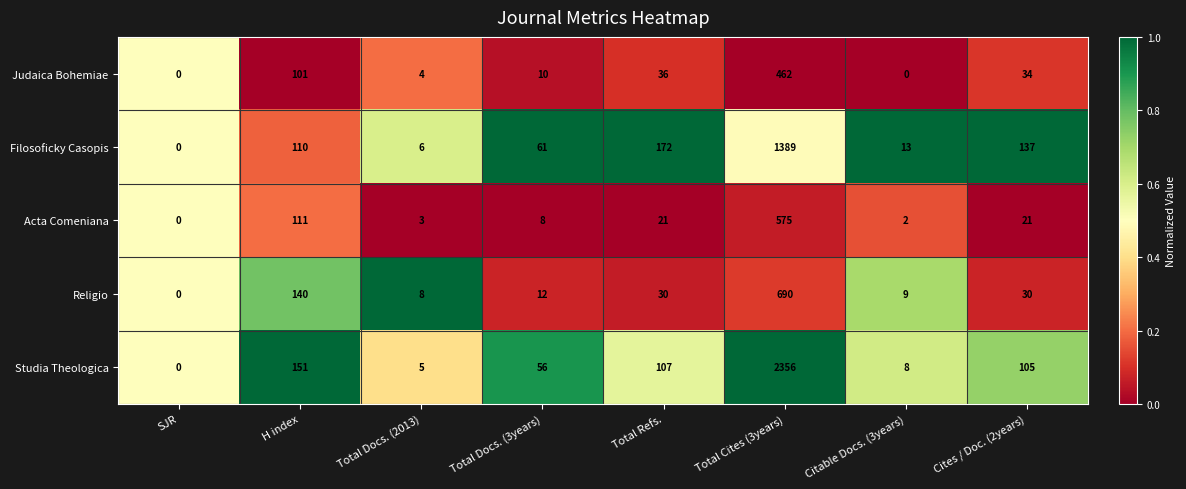

Between H index and Total Docs. (3years), which series saw the biggest shift?

Religio